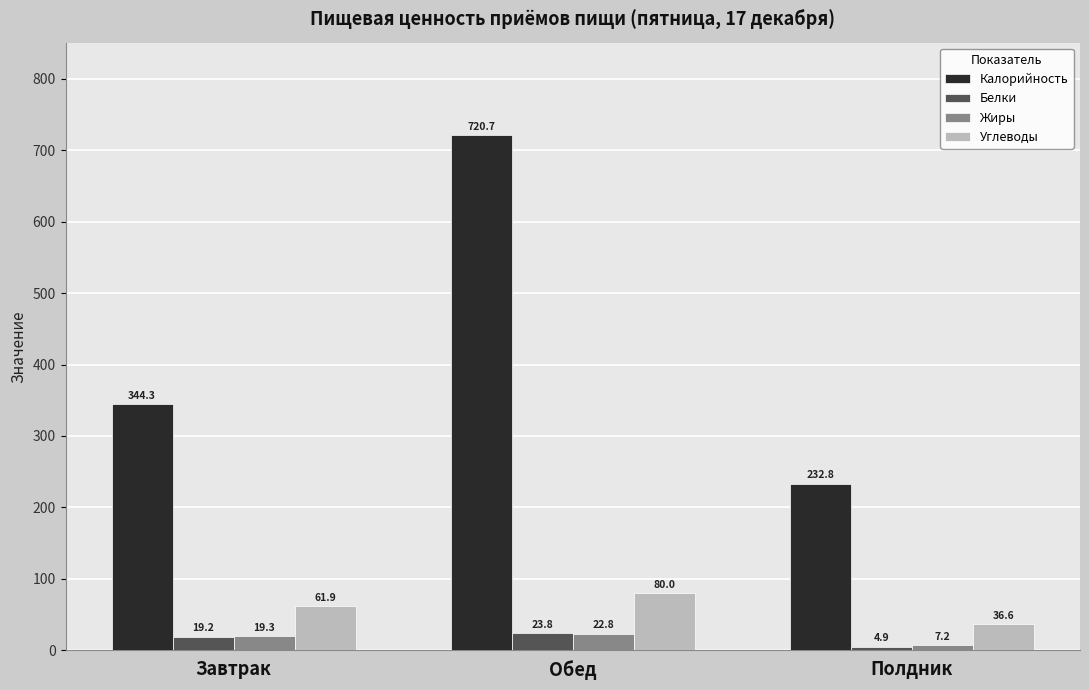

List the labels in order of Калорийность value, smallest first.

Полдник, Завтрак, Обед